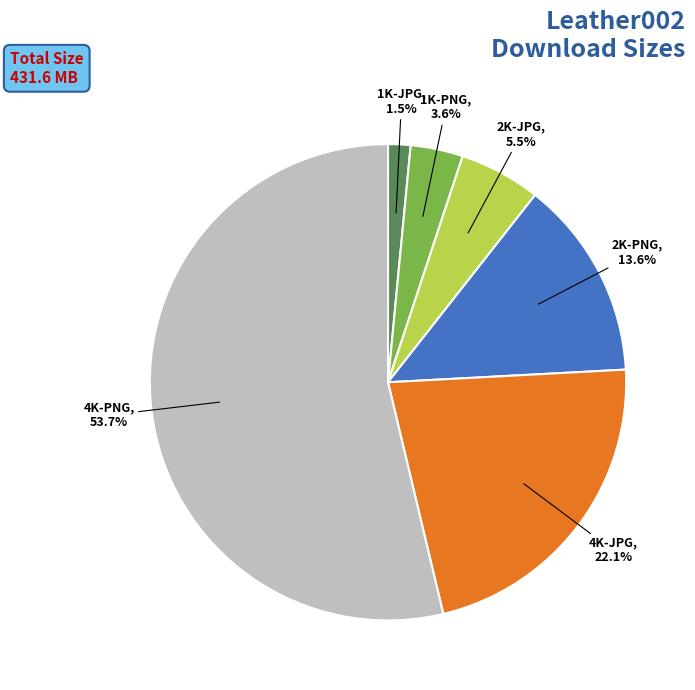

Which category has the biggest portion of the pie?

4K-PNG